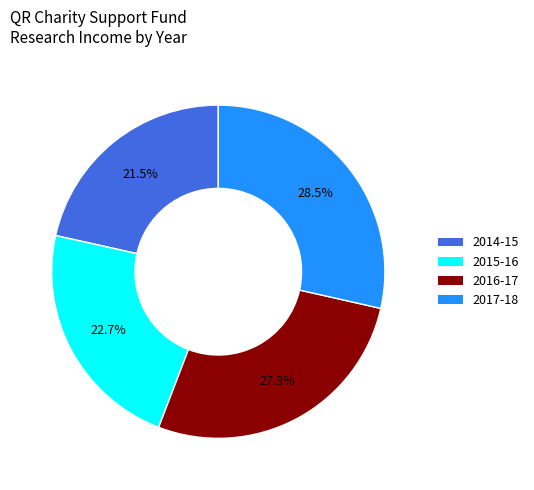

Does any single category account for the majority?

No